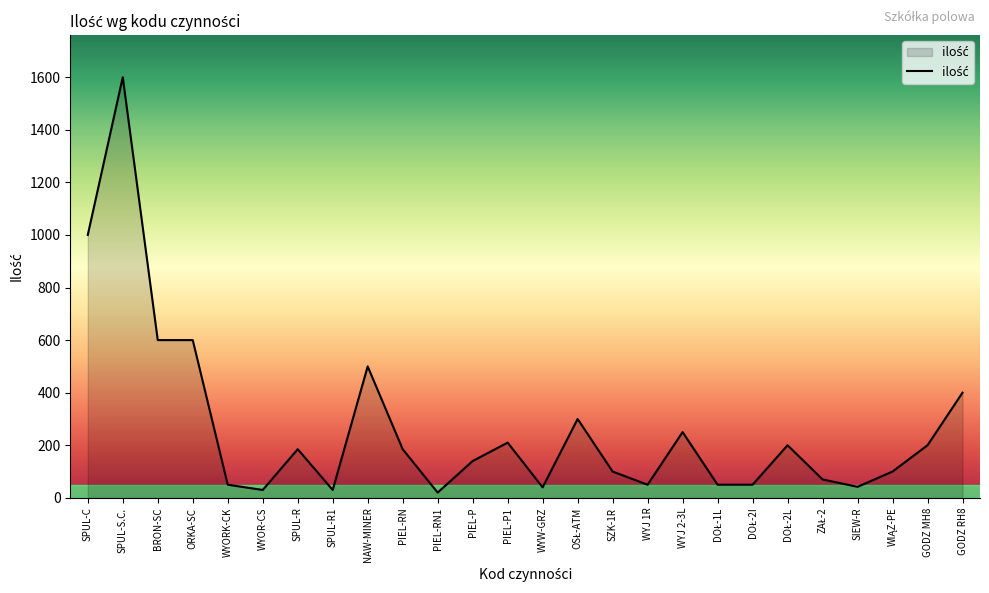

Is it true that the value at SPUL-R is 185?

True